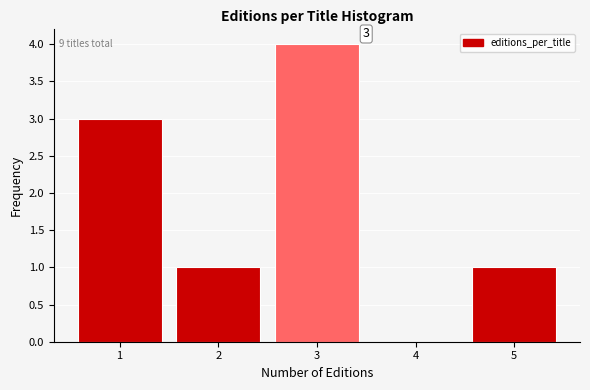

Reading left to right, extract all data points from this chart.

1=3	2=1	3=4	4=0	5=1